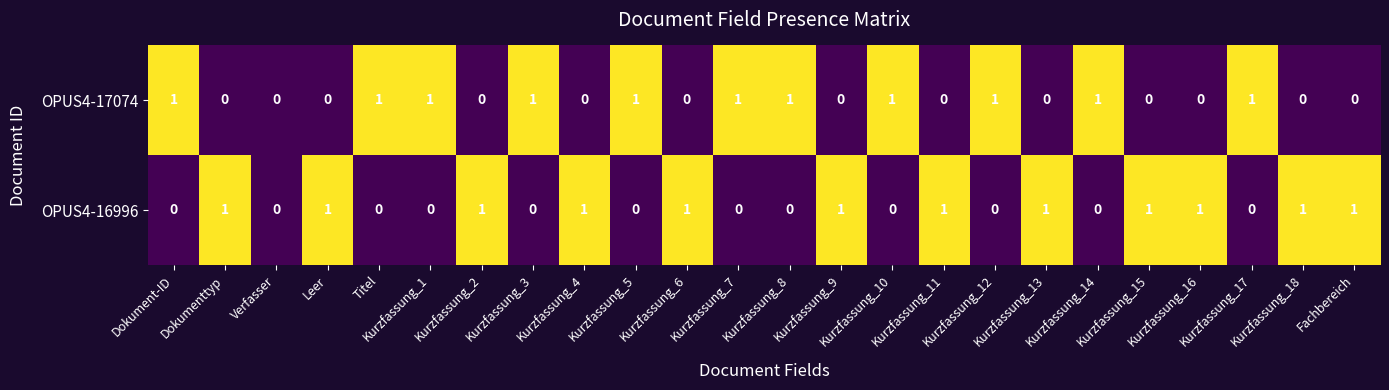

Rank the series by their average value, from lowest to highest.

OPUS4-17074, OPUS4-16996